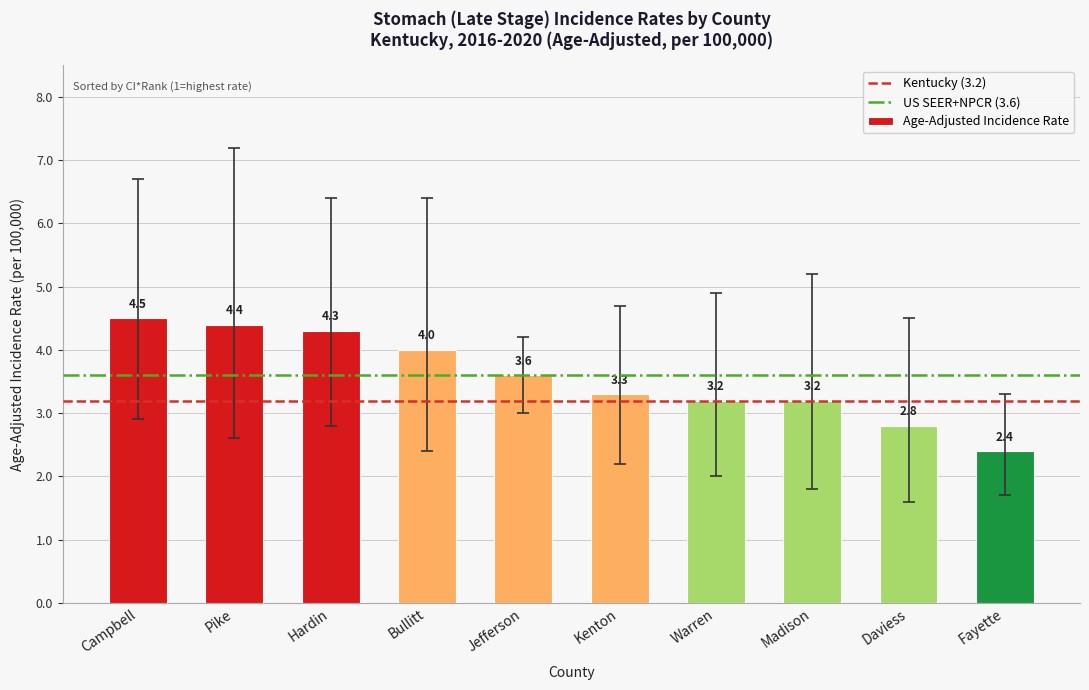

What position from the right is Hardin?

8